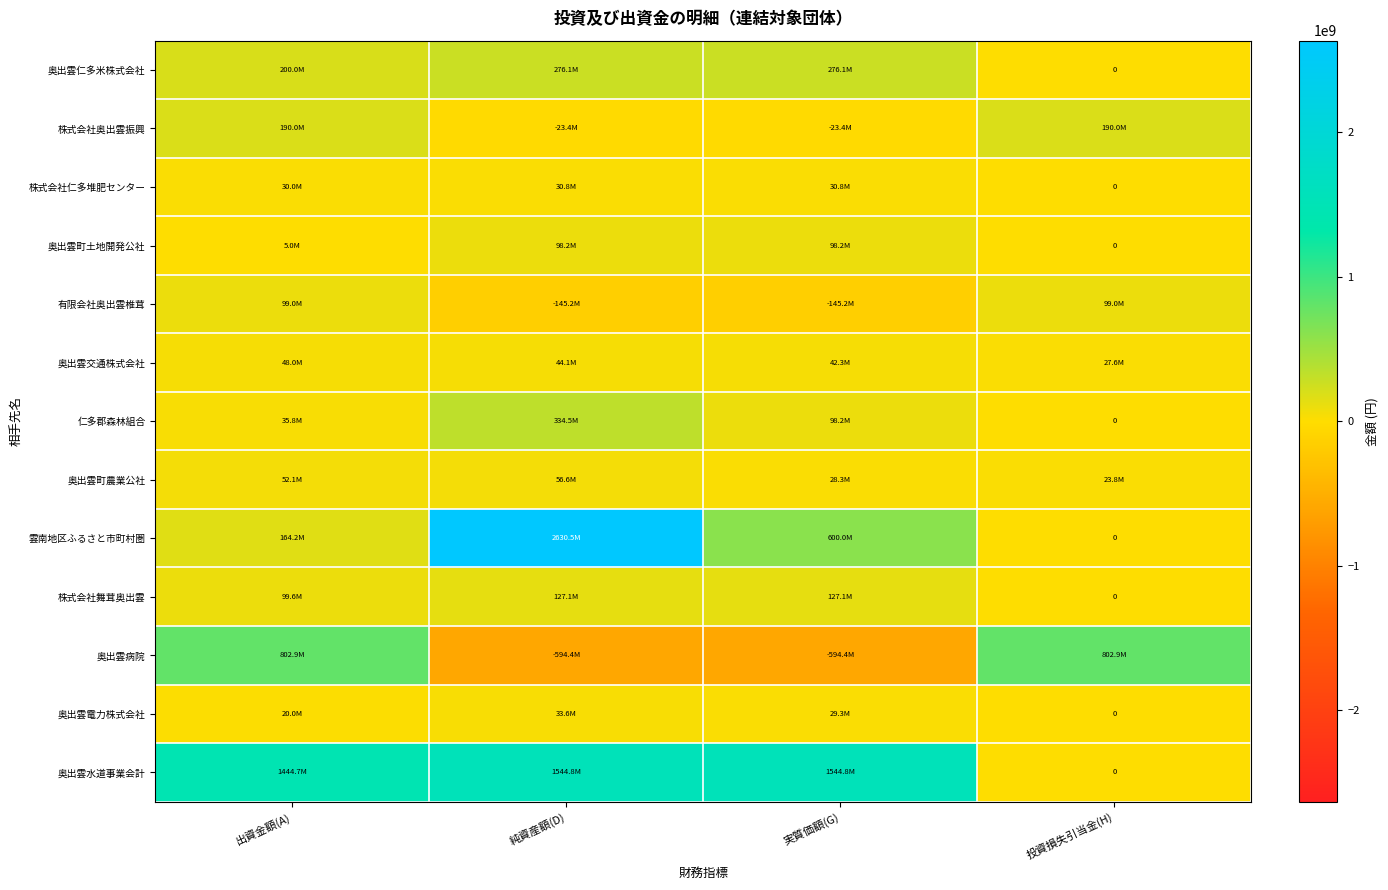

What is the difference between the second highest and second lowest values in the 奥出雲電力株式会社 series?

9250682